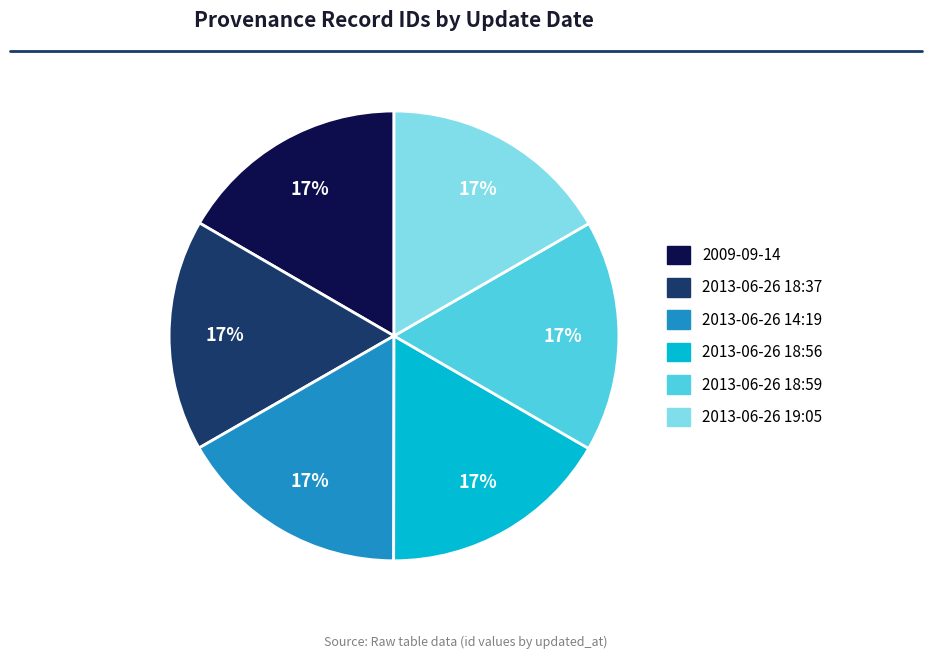

Is the sum of 2013-06-26 14:19 and 2013-06-26 18:59 greater than half?

No